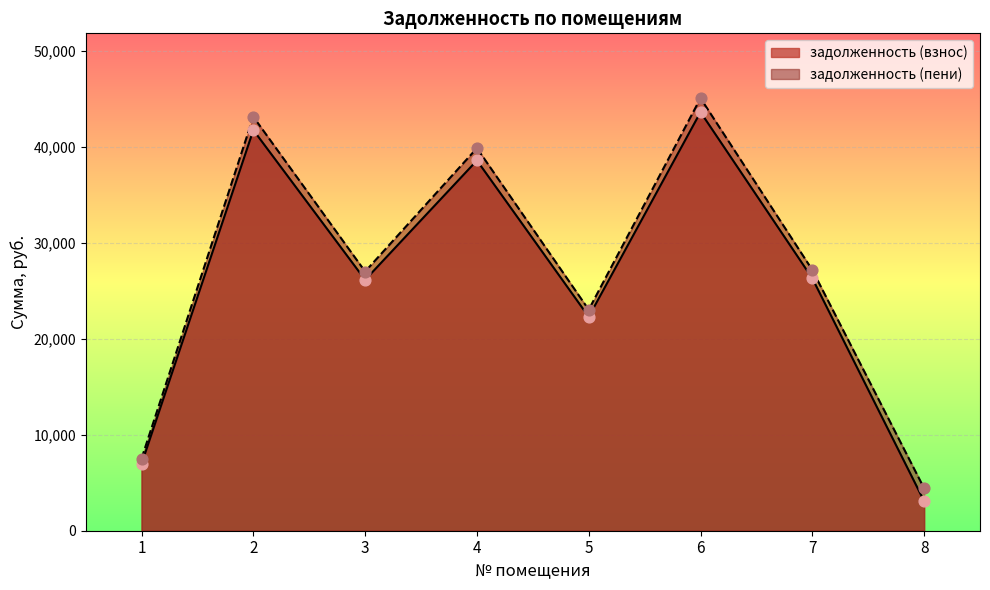

Which series has the largest Y range (max minus min)?

задолженность (пени)